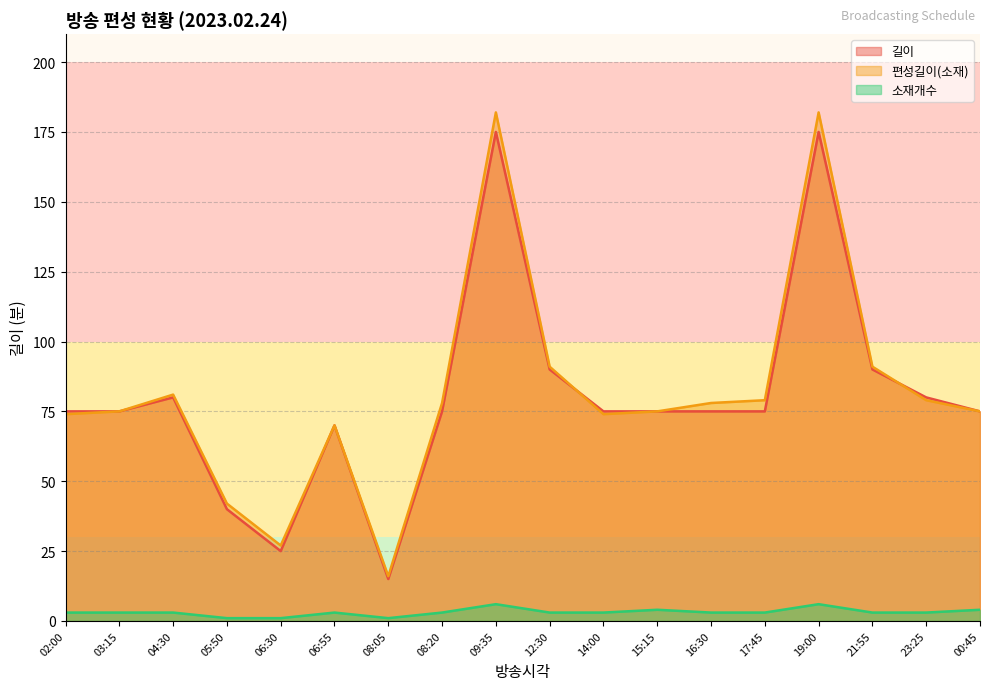

What is the sum of the 소재개수 values at 08:05 and 15:15?

5